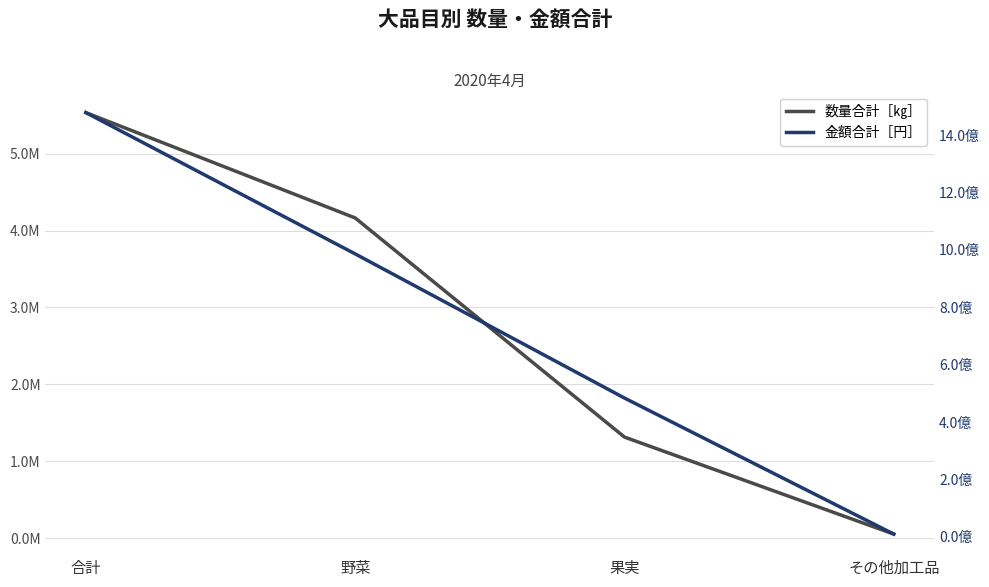

What position from the left is その他加工品?

4